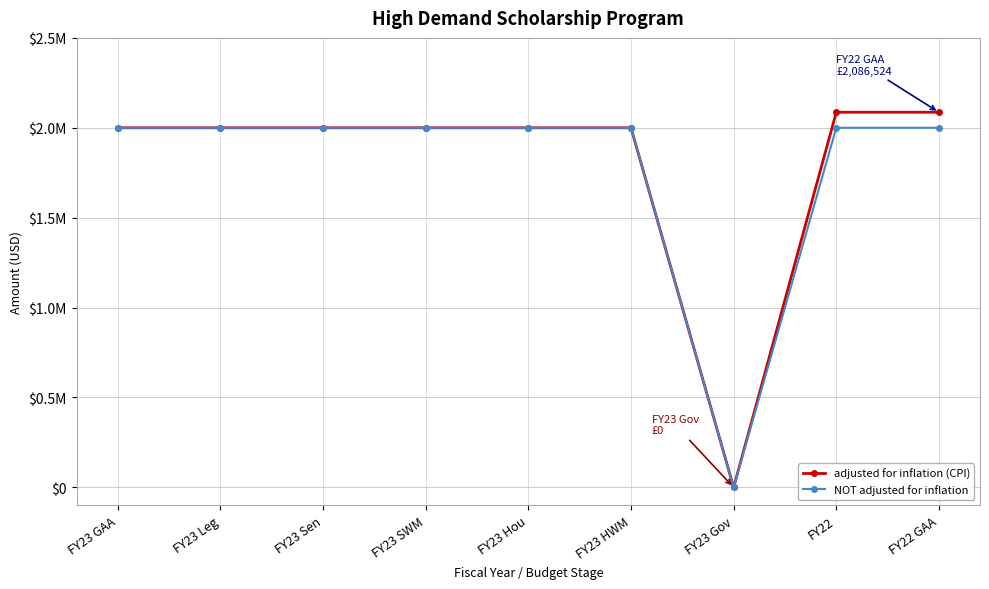

Which label corresponds to the smallest value in the chart?

FY23 Gov